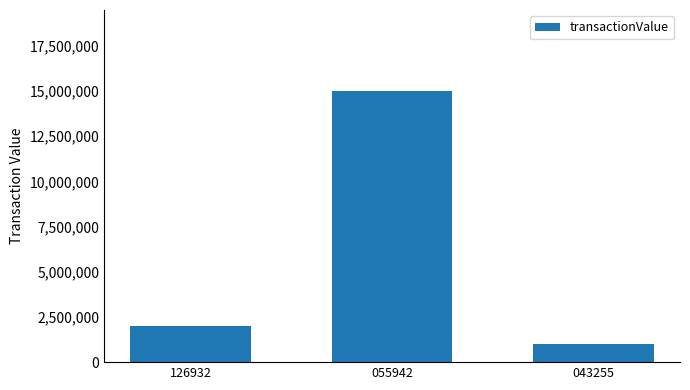

Between 043255 and 055942, which is larger?

055942